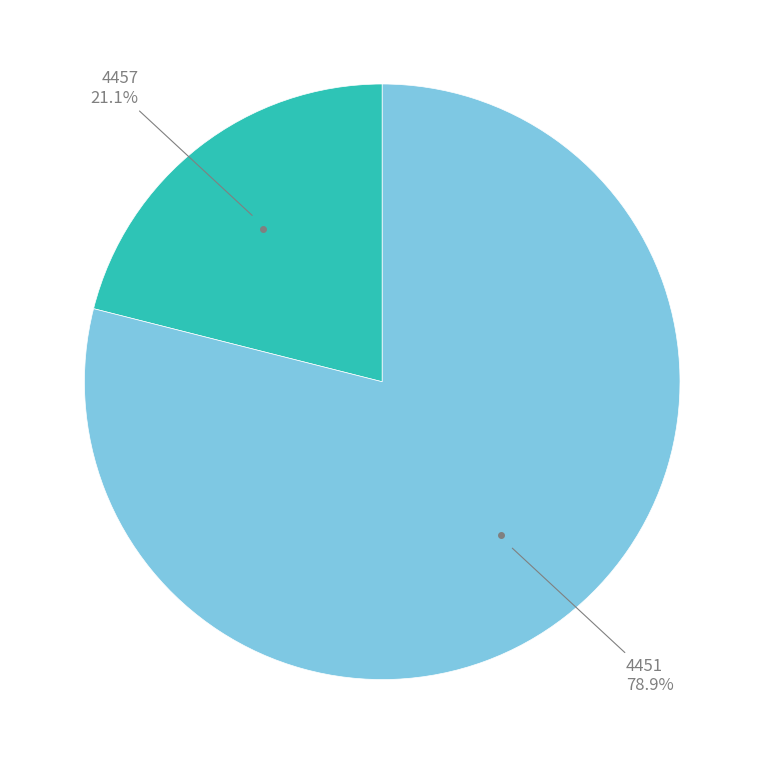

Is there any slice that represents more than half of the pie?

Yes